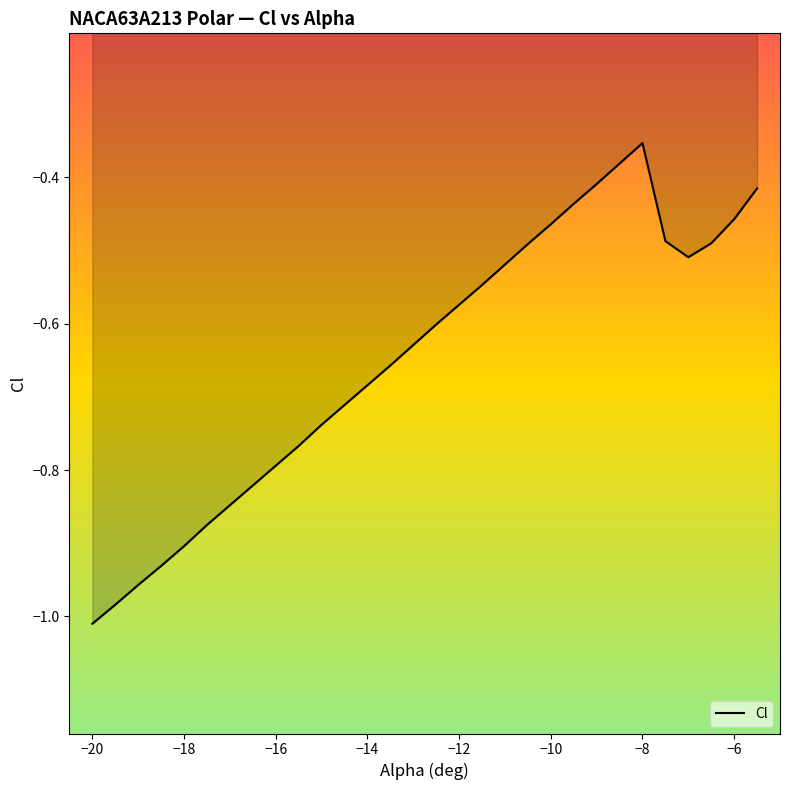

Where is the first local maximum?

−8